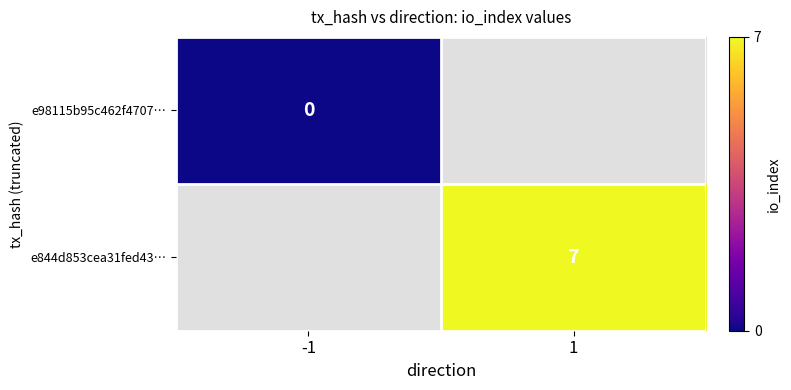

The e844d853cea31fed43… series shows 2 at 1. True or false?

False